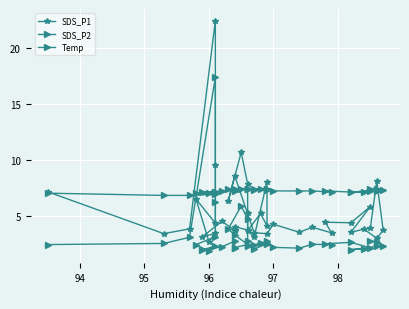

At 97, list the series in order from largest to smallest.

SDS_P1, Temp, SDS_P2